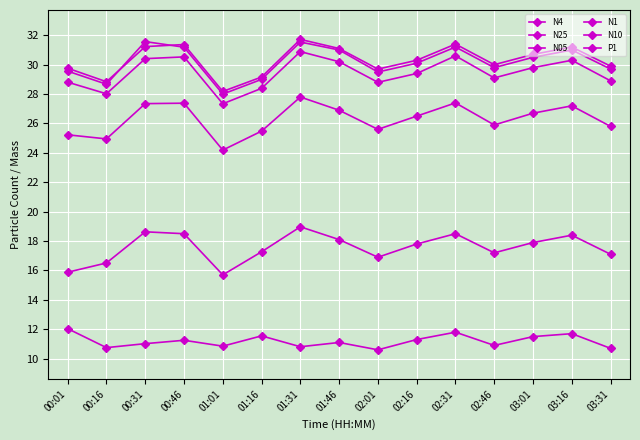

The value of N25 at 01:01 is 27.3. True or false?

True